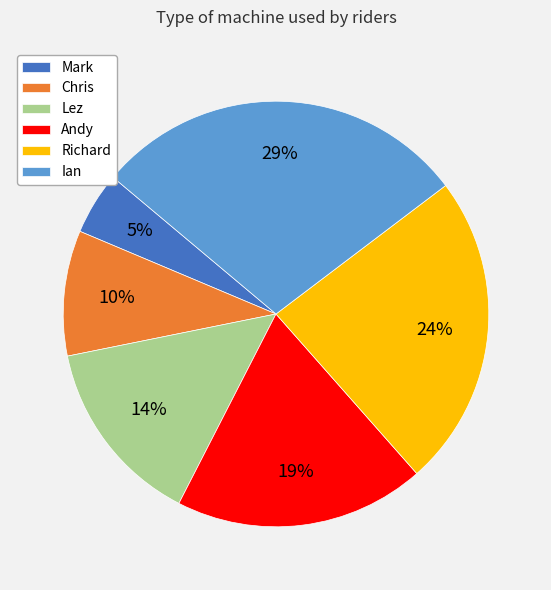

Rank the categories by value from lowest to highest.

Mark, Chris, Lez, Andy, Richard, Ian